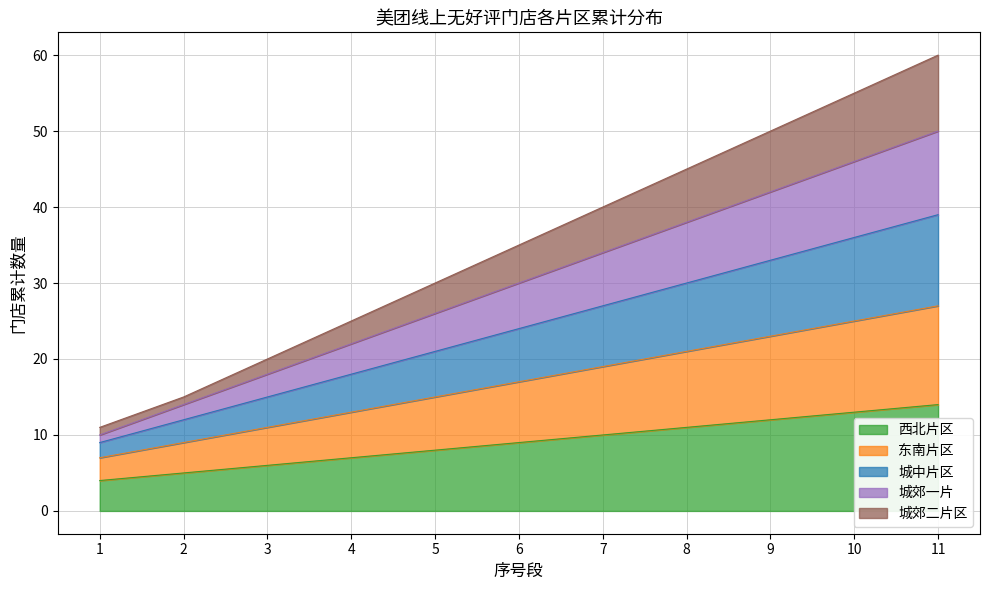

Rank the categories by 城郊一片 value from lowest to highest.

1, 2, 3, 4, 5, 6, 7, 8, 9, 10, 11